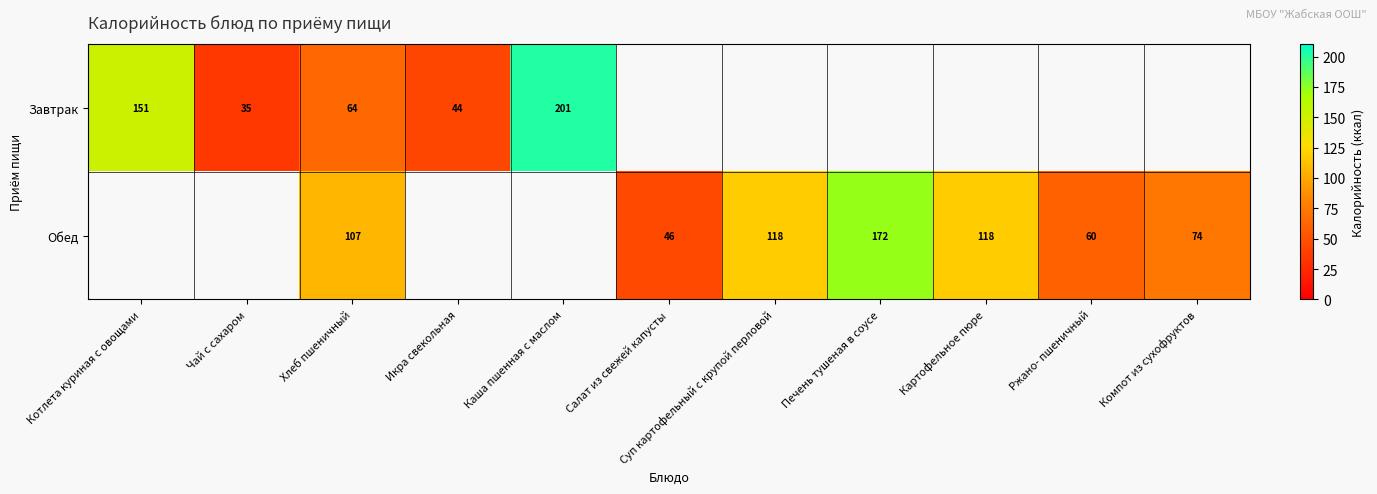

Is it true that Обед equals 46.0 at Салат из свежей капусты?

True